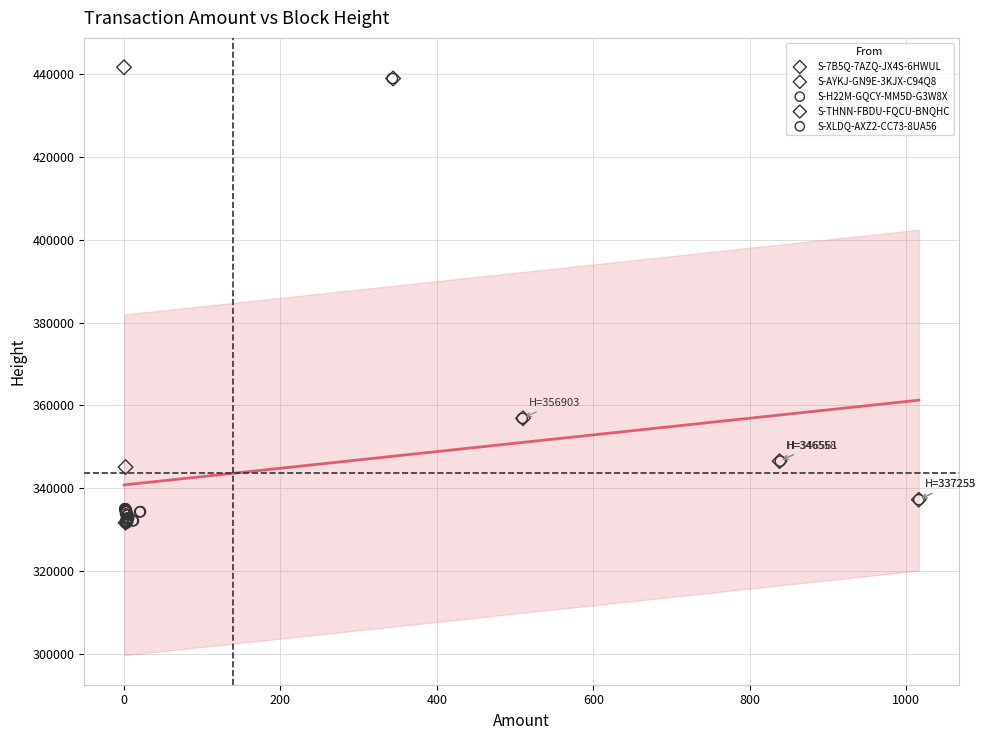

What are all the series names shown in the legend?

S-7B5Q-7AZQ-JX4S-6HWUL, S-AYKJ-GN9E-3KJX-C94Q8, S-H22M-GQCY-MM5D-G3W8X, S-THNN-FBDU-FQCU-BNQHC, S-XLDQ-AXZ2-CC73-8UA56